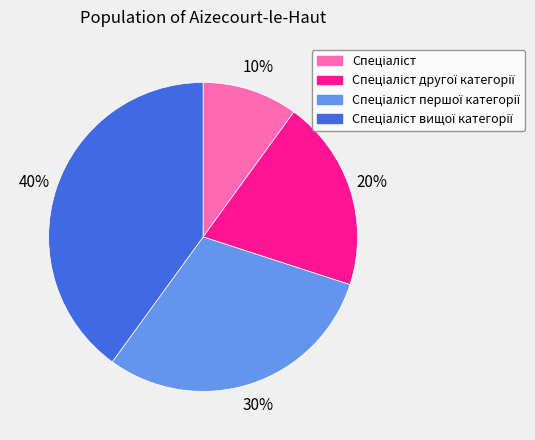

Does any single category account for the majority?

No